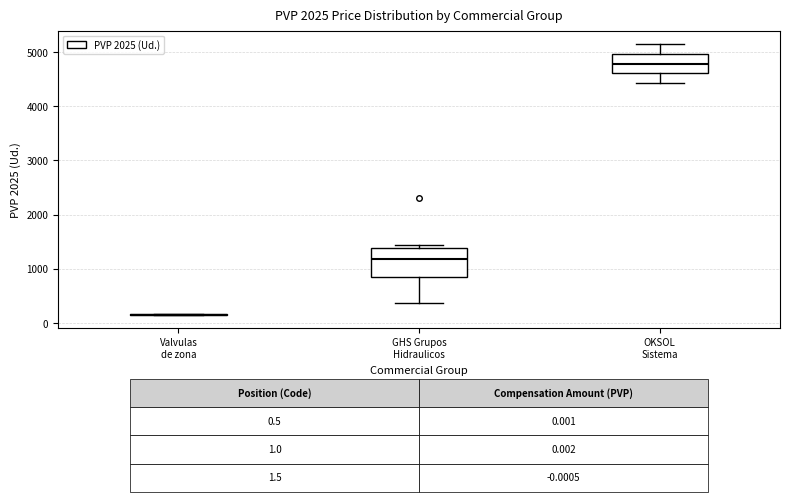

Which box is the tallest, from its lower edge to its upper edge?

GHS Grupos Hidraulicos